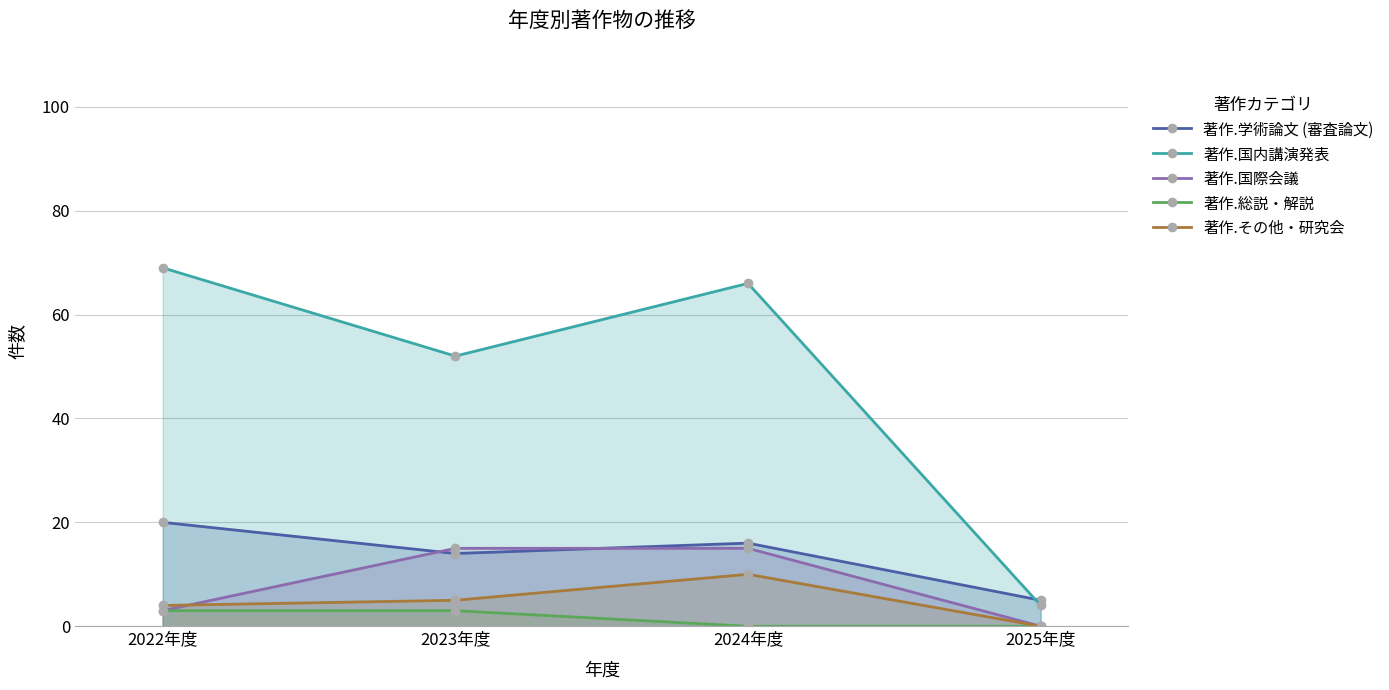

The 著作.総説・解説 series shows 0 at 2025年度. True or false?

True